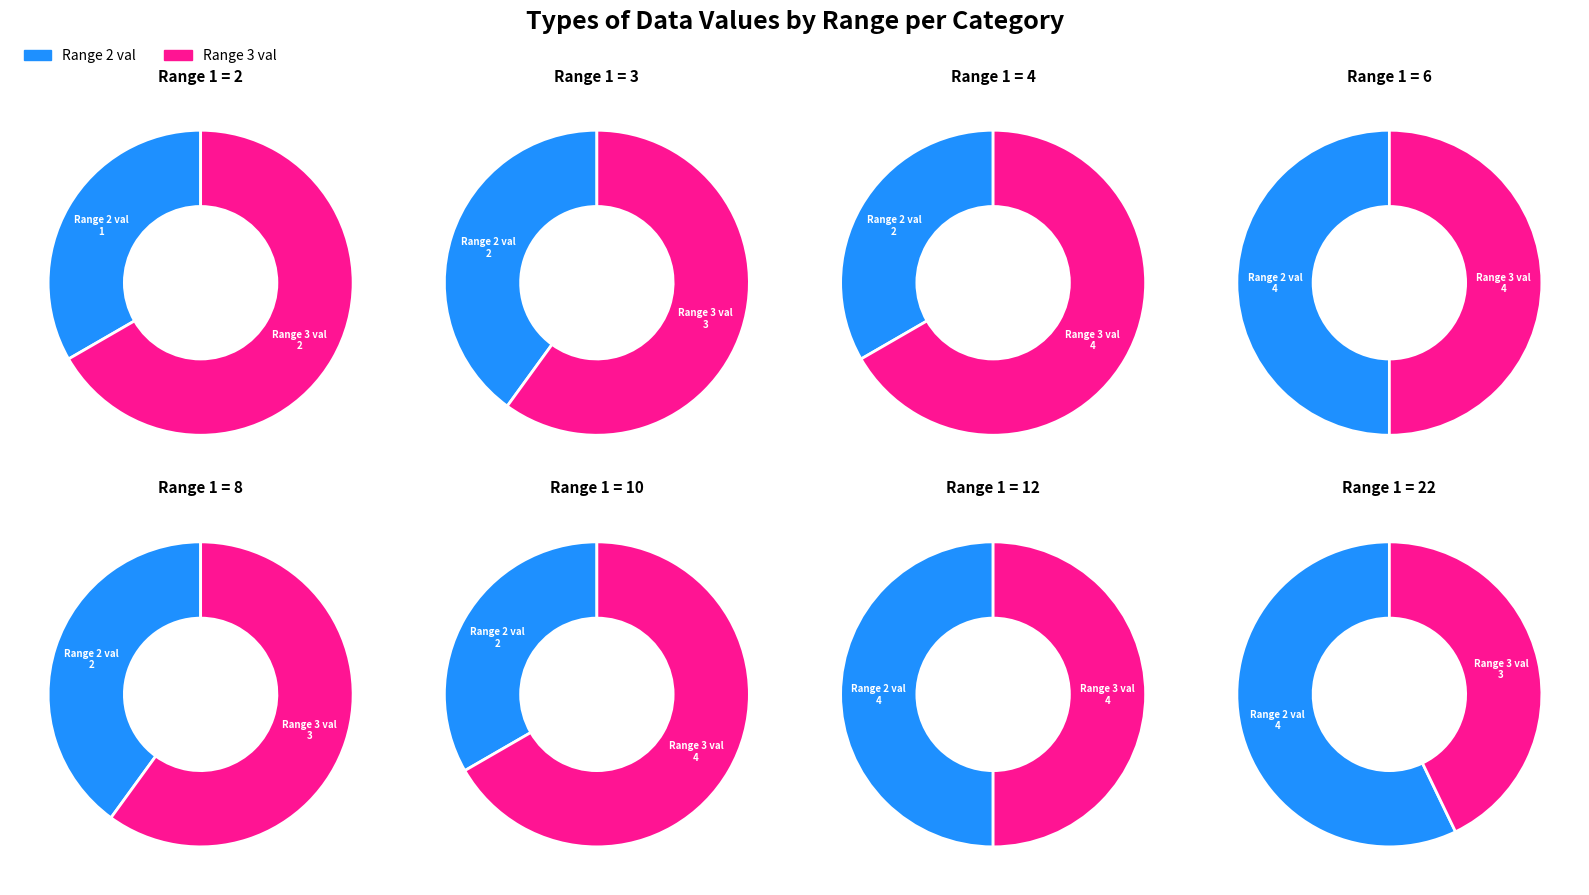

Is it true that 4 is 28% of the pie?

False